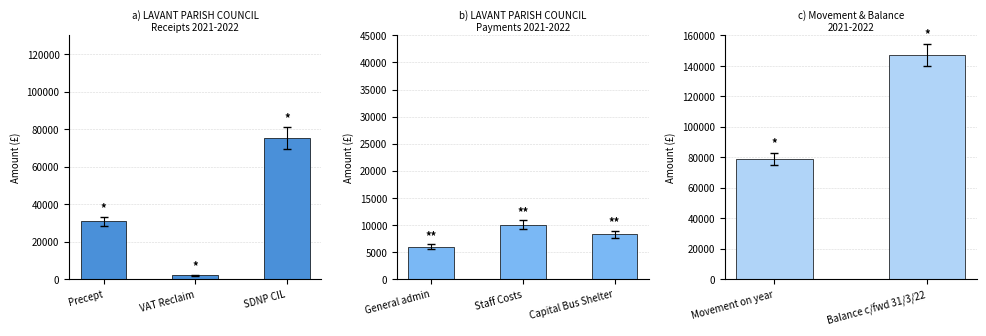

How many distinct data groups are displayed?

1